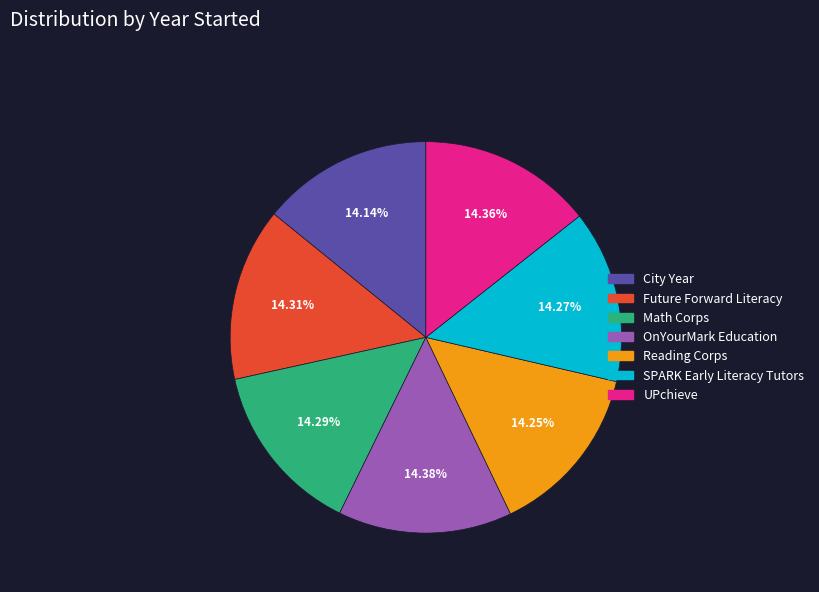

Does Reading Corps represent more than half of the total?

No